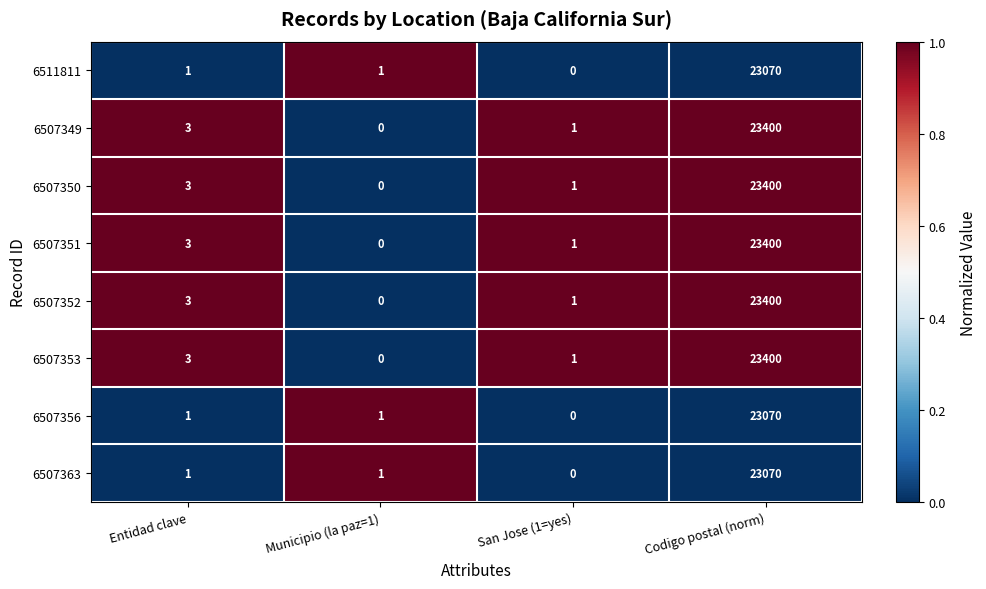

List the labels in order of 6507353 value, largest first.

Codigo postal (norm), Entidad clave, San Jose (1=yes), Municipio (la paz=1)